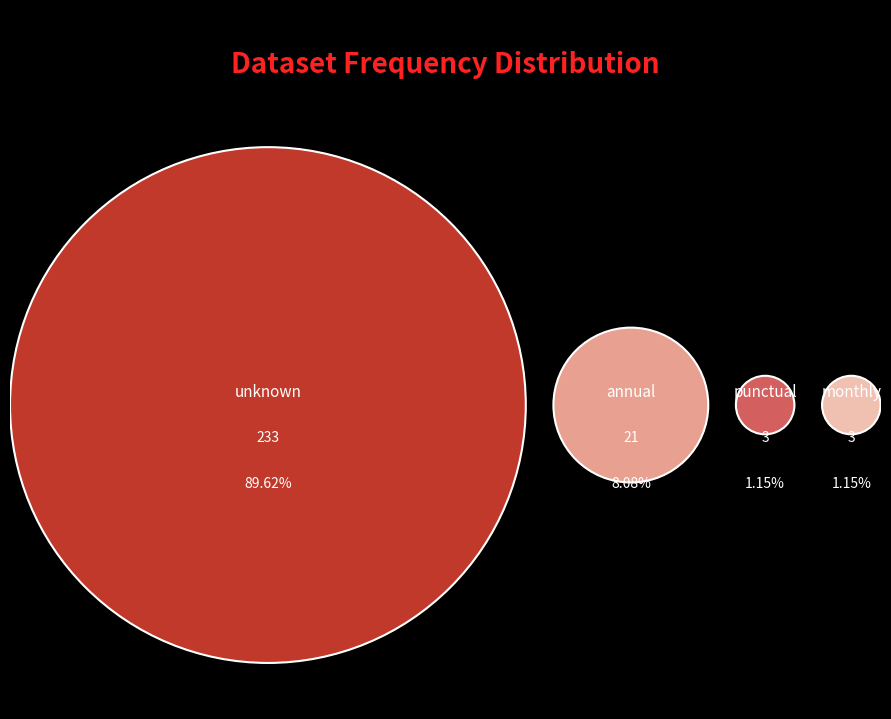

True or false: punctual accounts for 12% of the total.

False